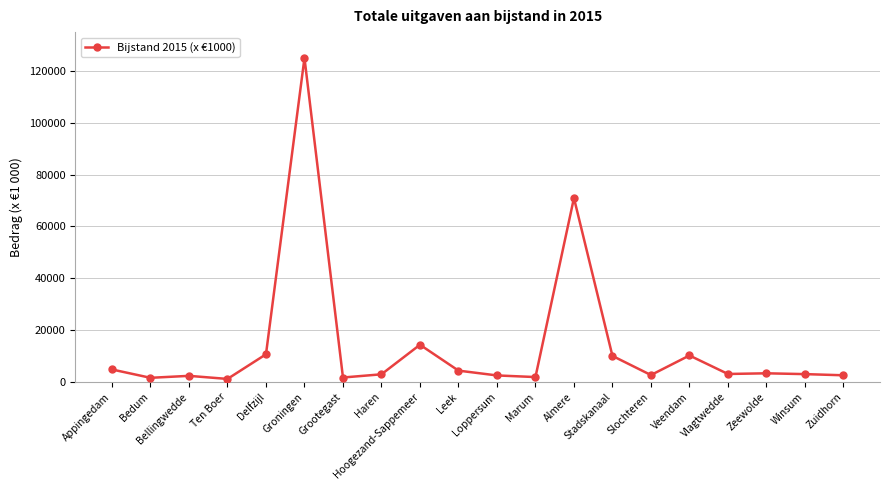

How many lines are shown in the chart?

1